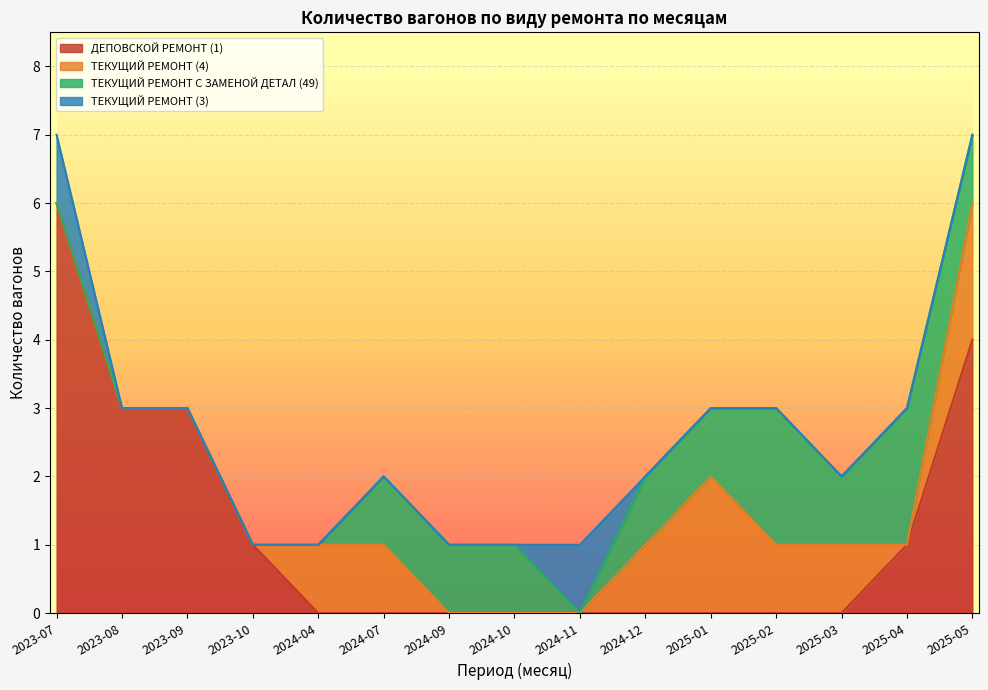

What is the lowest value of the ДЕПОВСКОЙ РЕМОНТ (1) series?

0